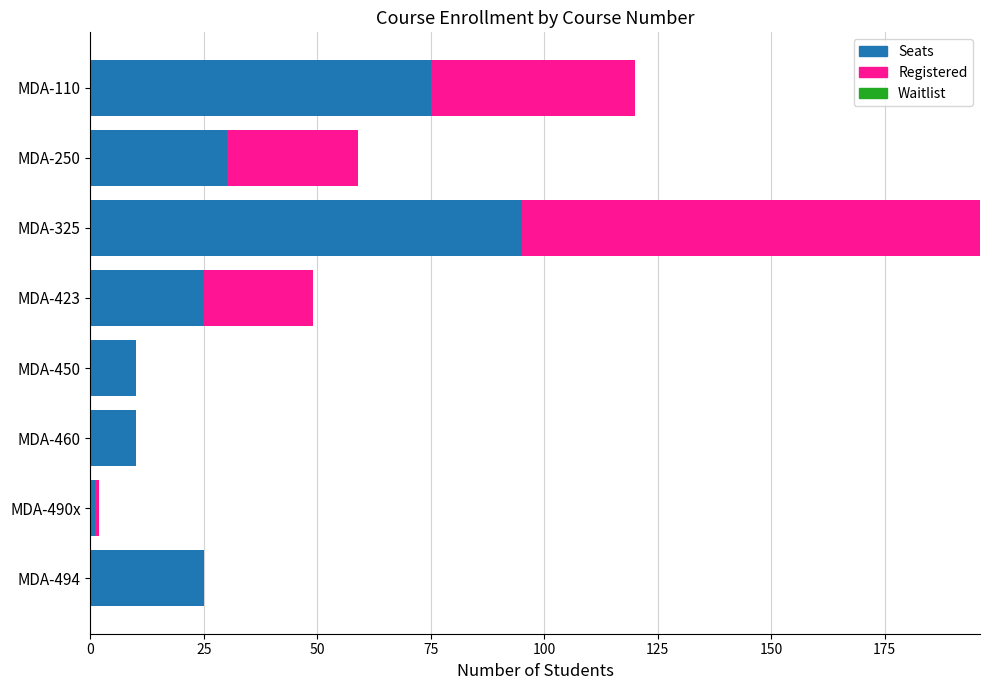

What is the sum of all Seats values?

271